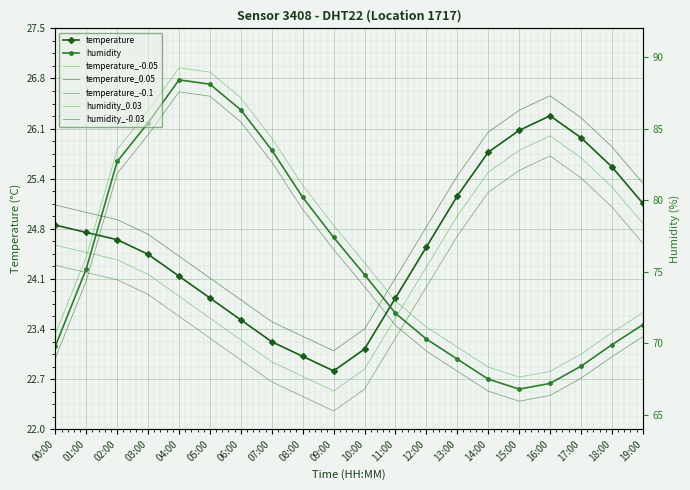

After their last crossing, which series has the higher values: temperature or humidity?

temperature